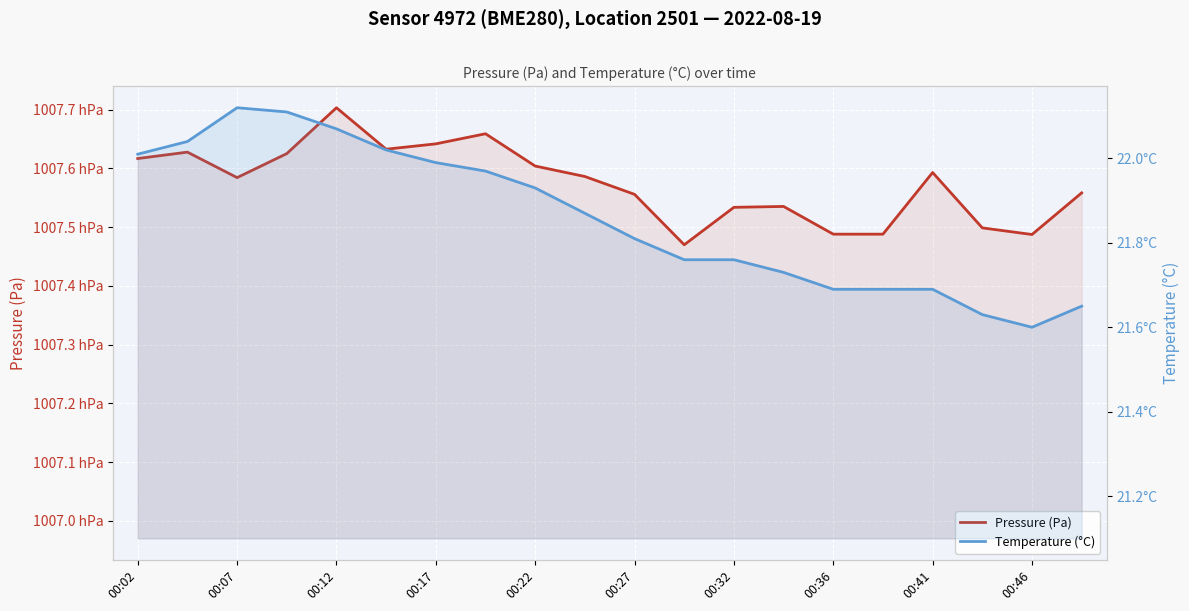

What are all the series names shown in the legend?

Pressure (Pa), Temperature (°C)